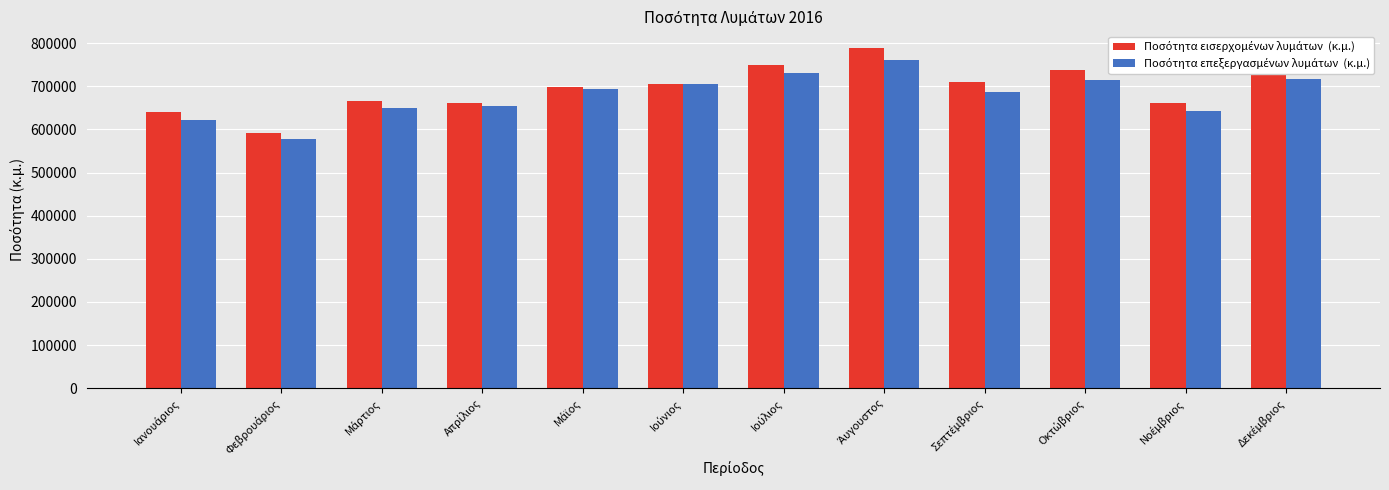

What is the maximum value shown in the chart?

787970